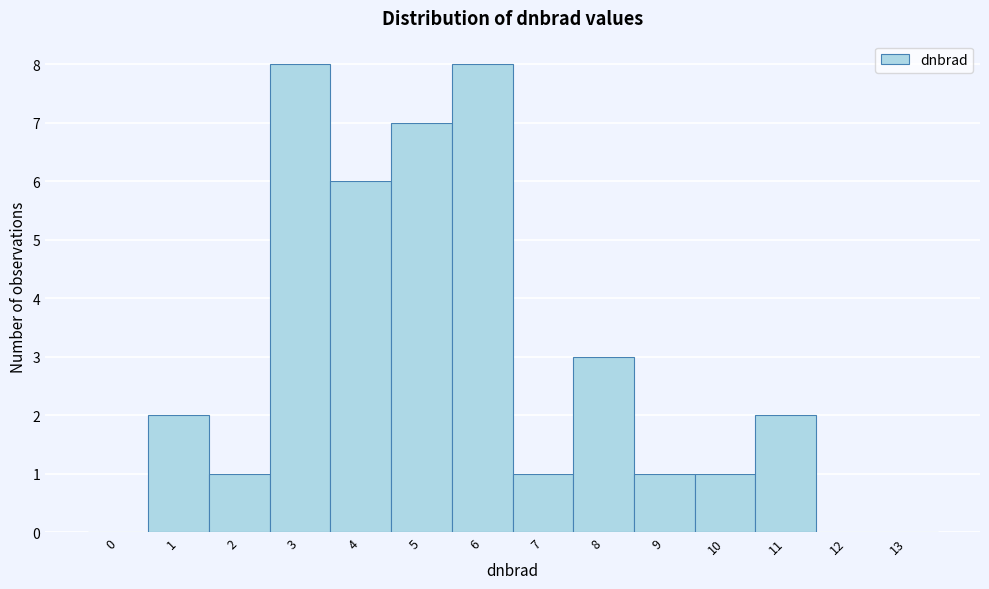

Reading left to right, transcribe all the data shown in this chart.

0=0	1=2	2=1	3=8	4=6	5=7	6=8	7=1	8=3	9=1	10=1	11=2	12=0	13=0